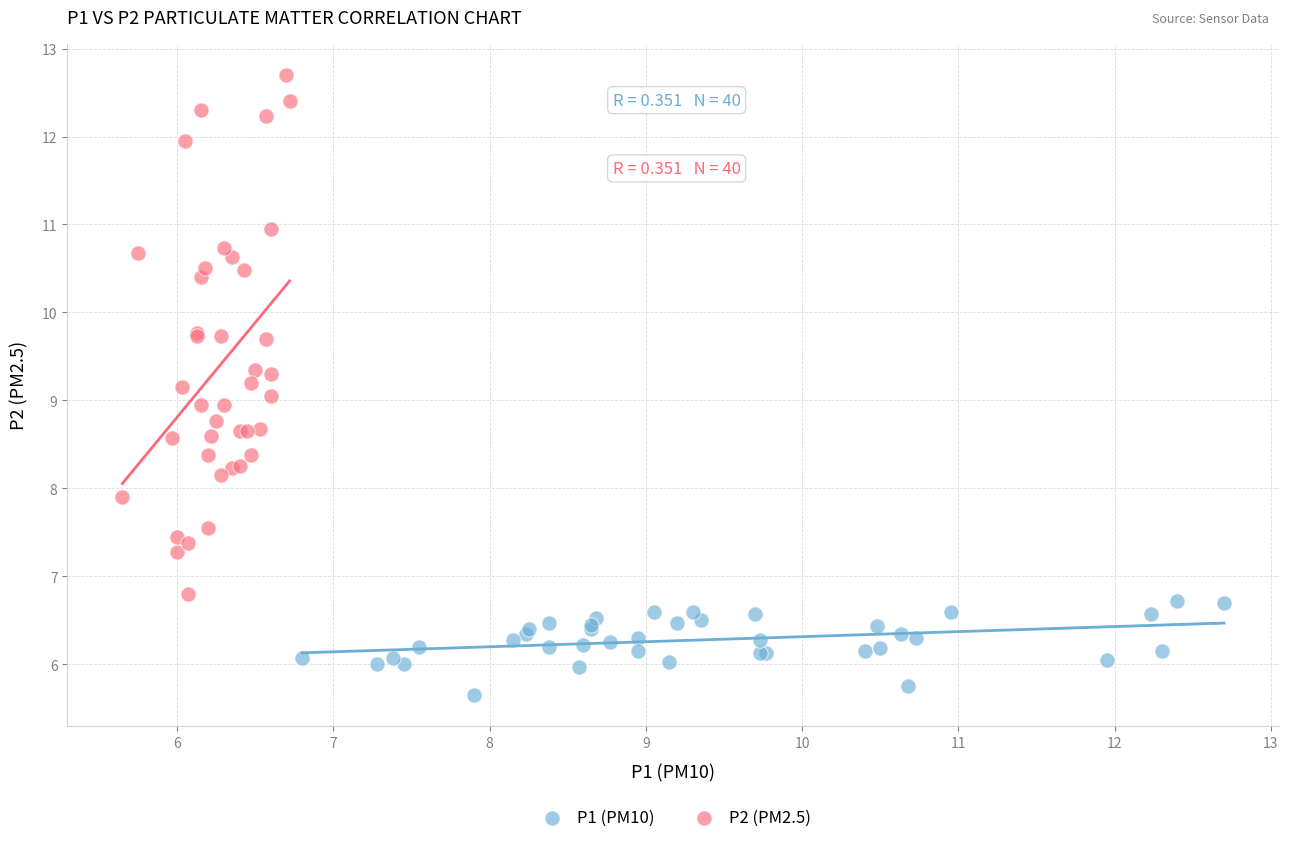

Which series has the widest spread of Y values?

P2 (PM2.5)